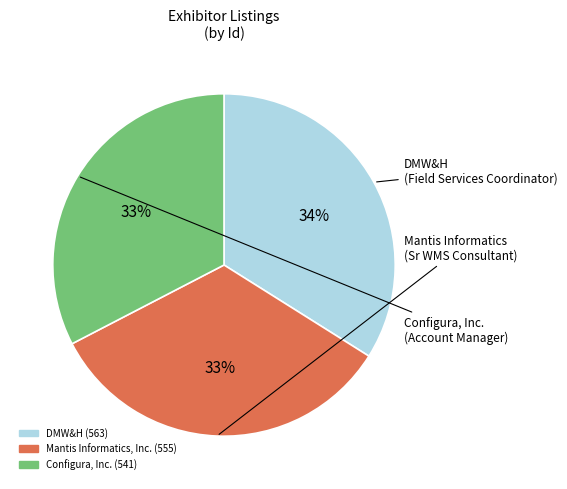

To the nearest percent, what is the difference between the largest and smallest slice percentages?

1%